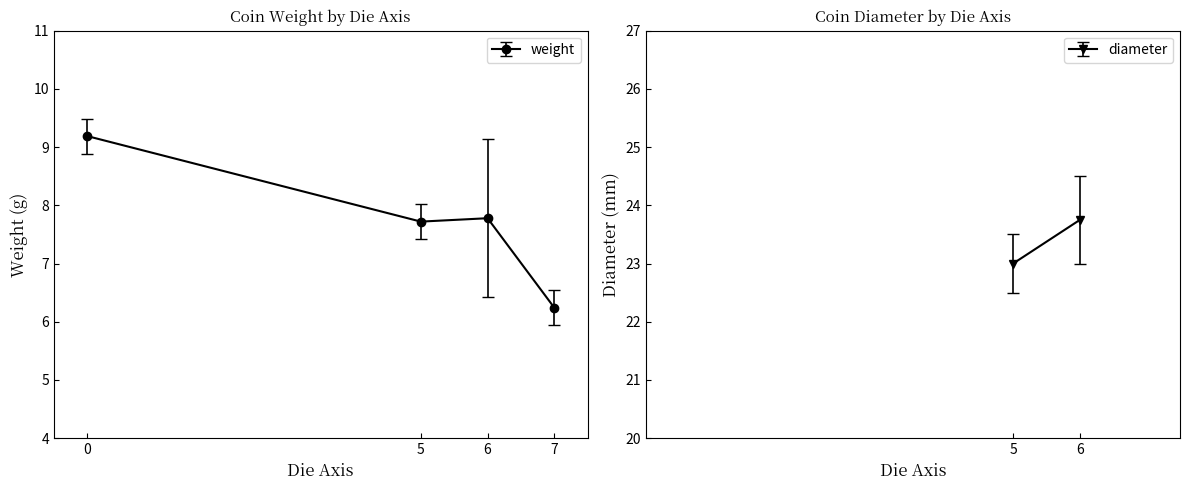

What is the value of the 2nd point from the left?

7.7